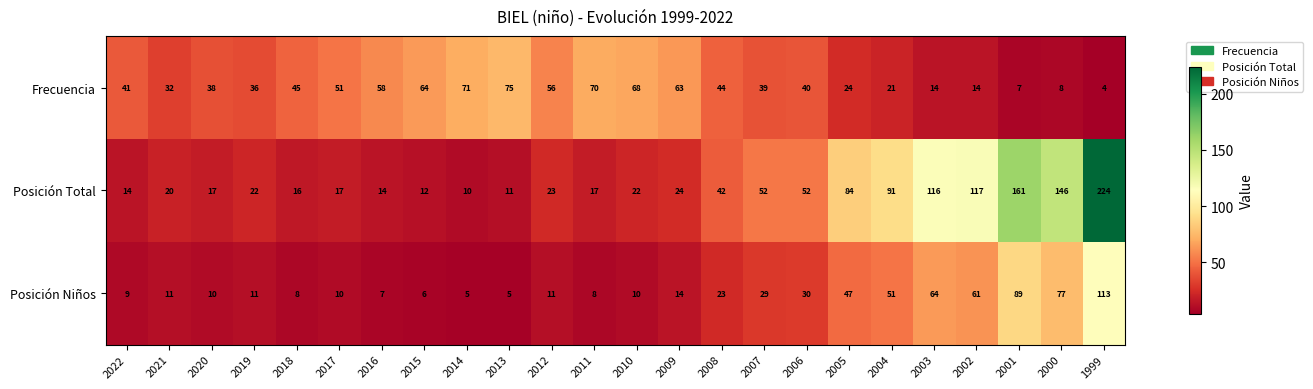

What is the difference between the second highest and second lowest values in the Posición Total series?

150